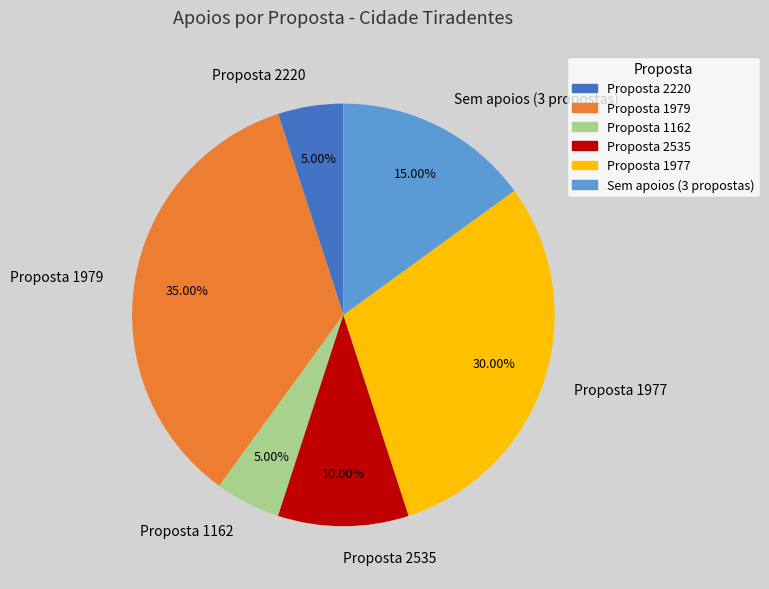

What is the ratio of the value at Sem apoios (3 propostas) to the value at Proposta 2535?

1.5